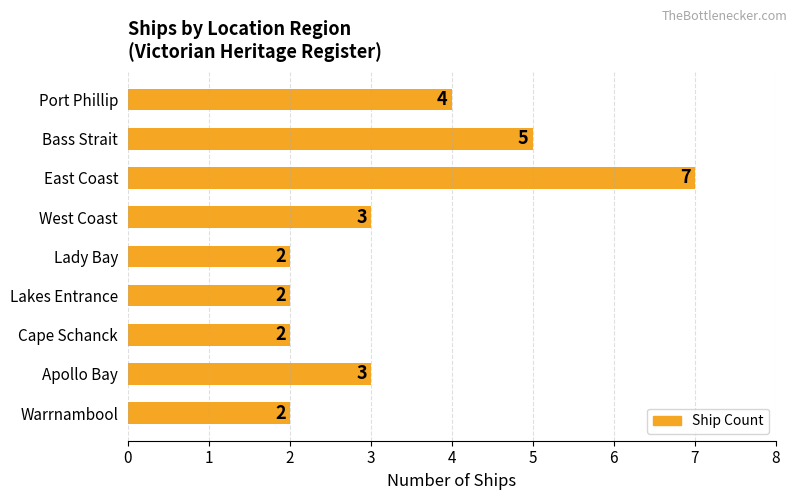

Approximately how many times larger is the value at Port Phillip compared to West Coast?

1.3